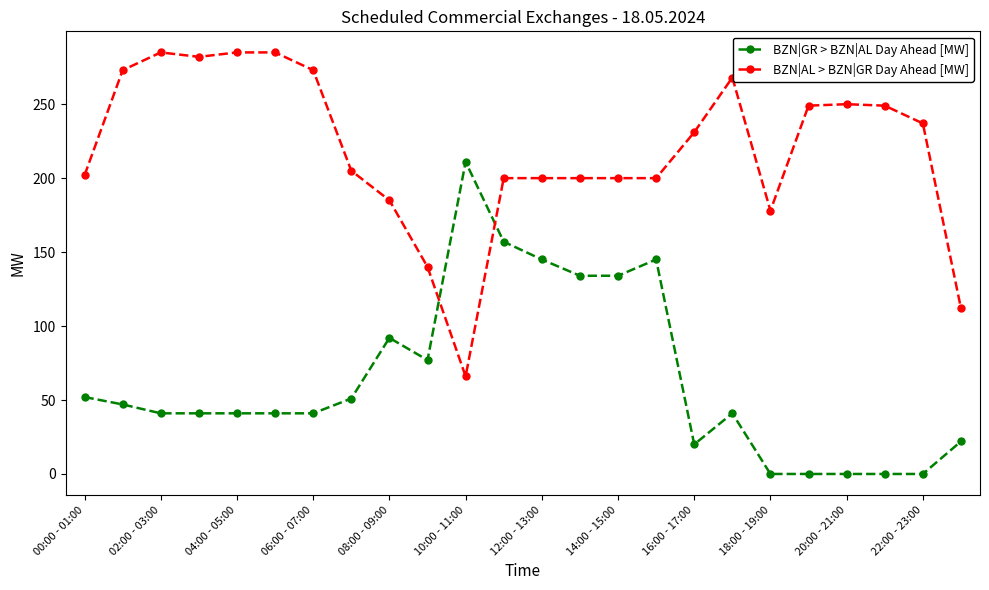

What is the sum of all BZN|AL > BZN|GR Day Ahead [MW] values?

5255